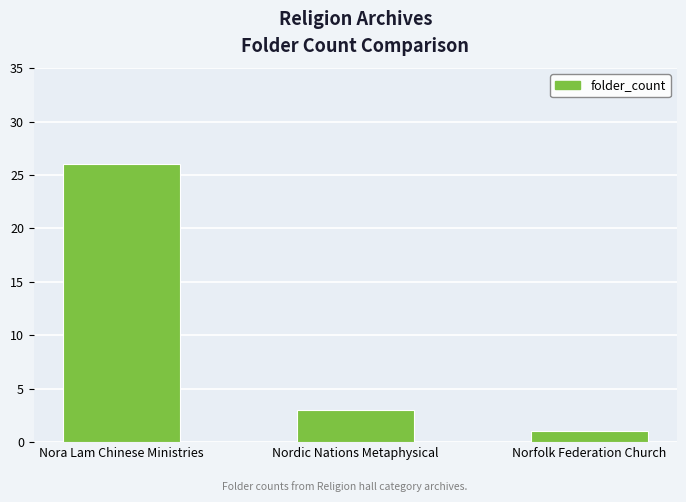

List the labels in order of value, largest first.

Nora Lam Chinese Ministries, Nordic Nations Metaphysical, Norfolk Federation Church